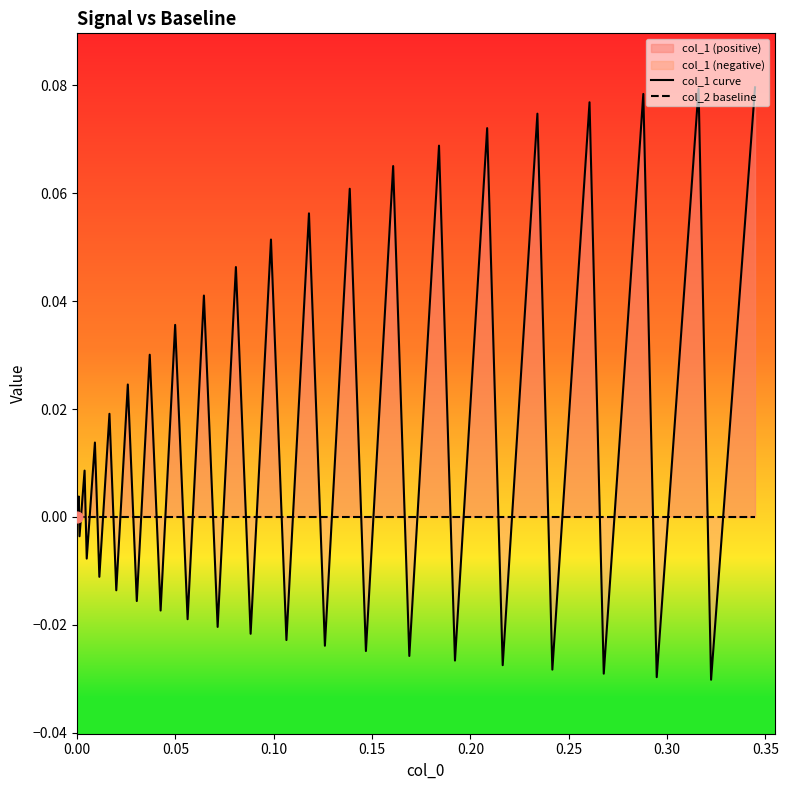

Which series has the widest spread of Y values?

col_1 curve